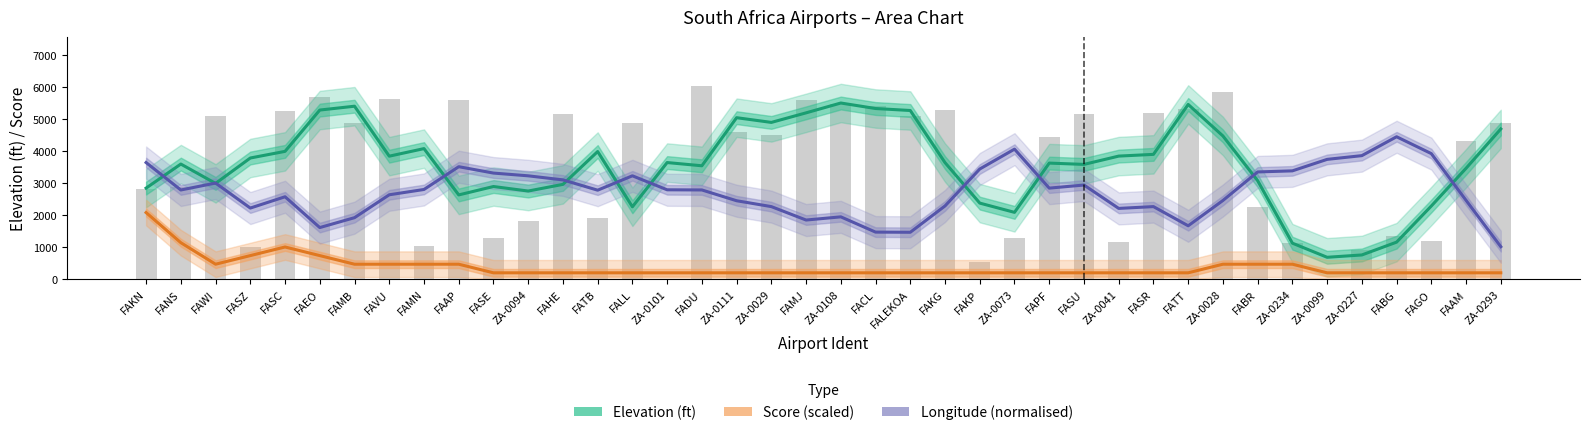

At how many categories does at least one series exceed 4067?

13